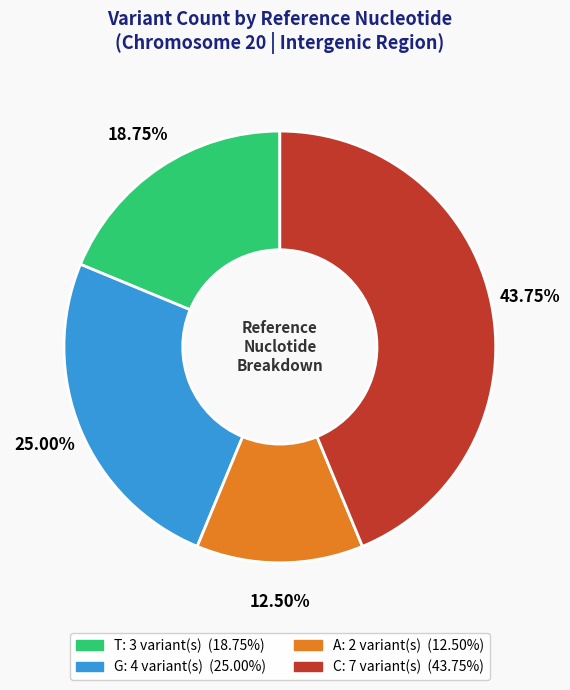

Is the sum of A and T greater than half?

No